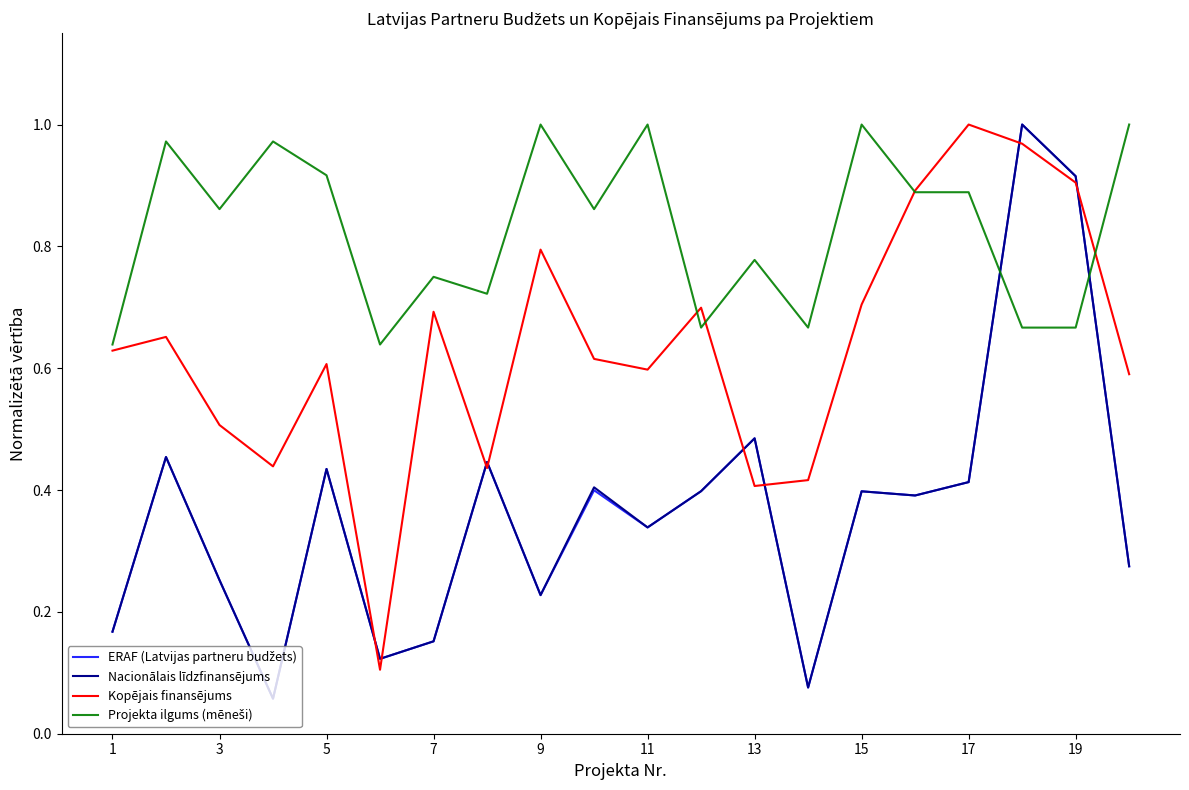

Which series has the widest spread of values?

Nacionālais līdzfinansējums